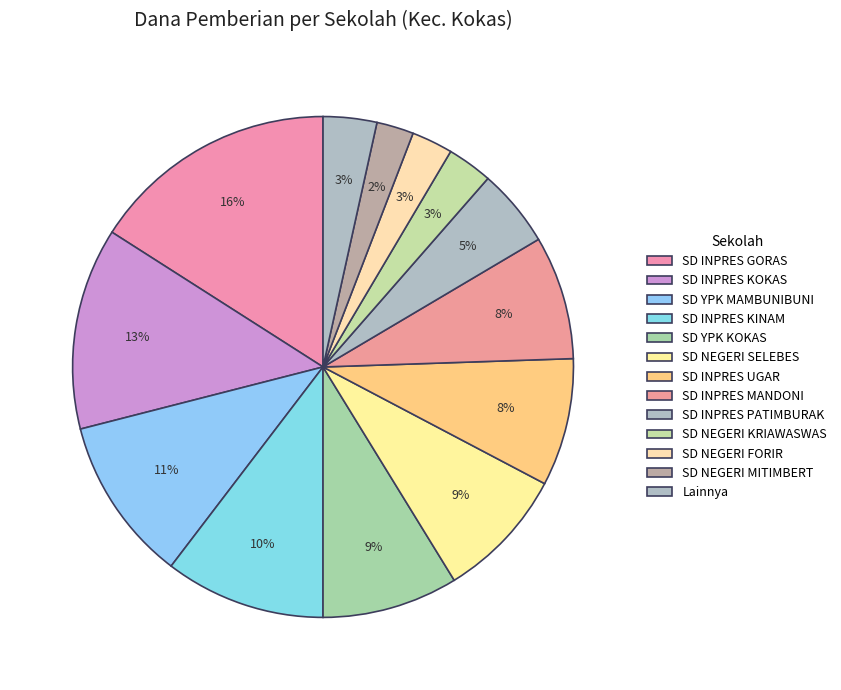

What percentage is the SD INPRES MANDONI slice, to the nearest percent?

8%